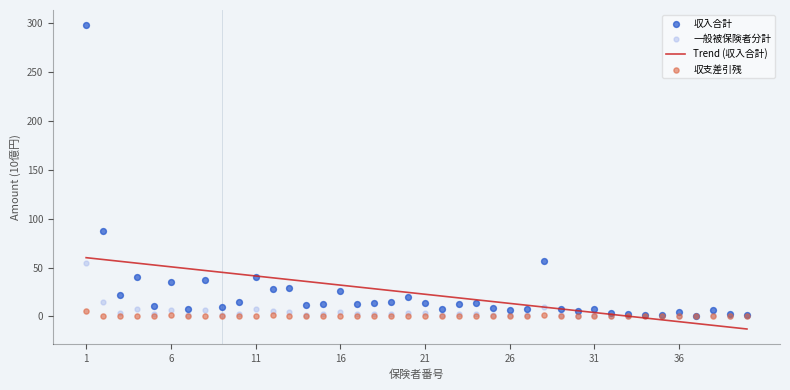

Which series has the largest total across all categories?

収入合計